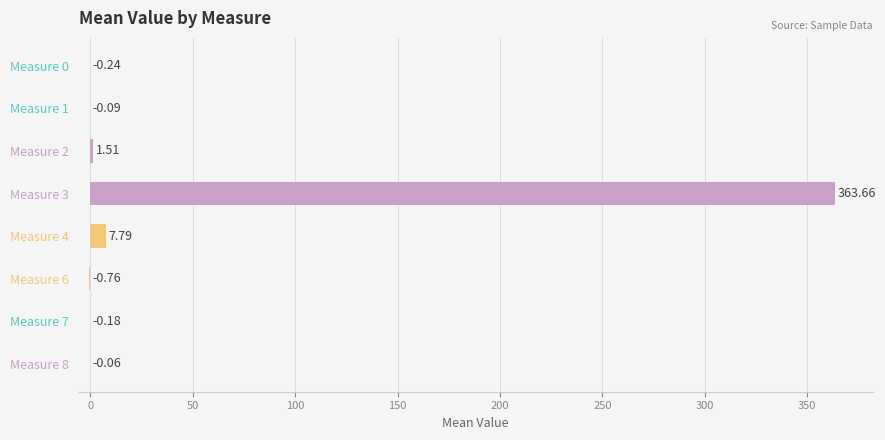

What is the average value?

46.5